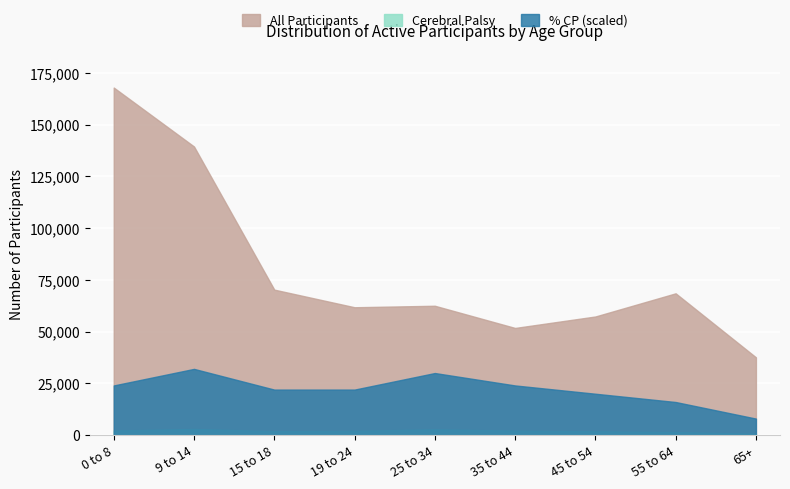

What is the sum of the All Participants values at 25 to 34 and 19 to 24?

124259